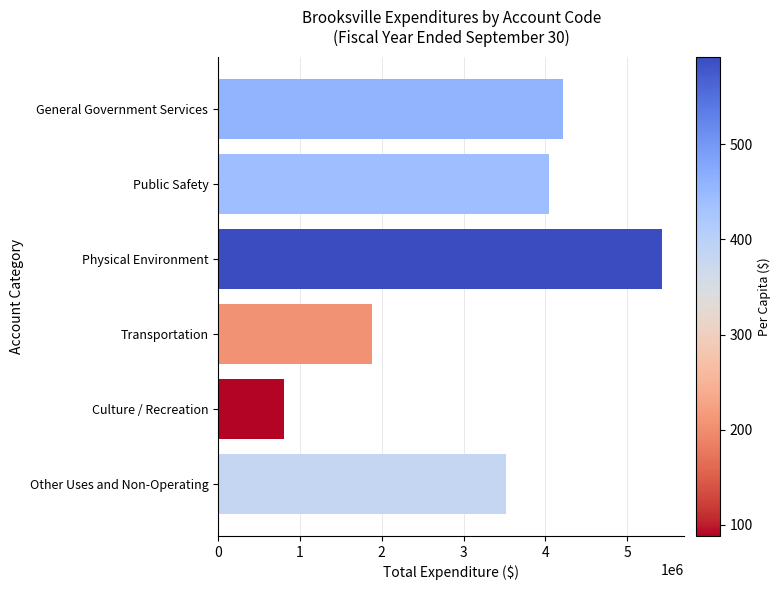

How many bars are there in total?

6